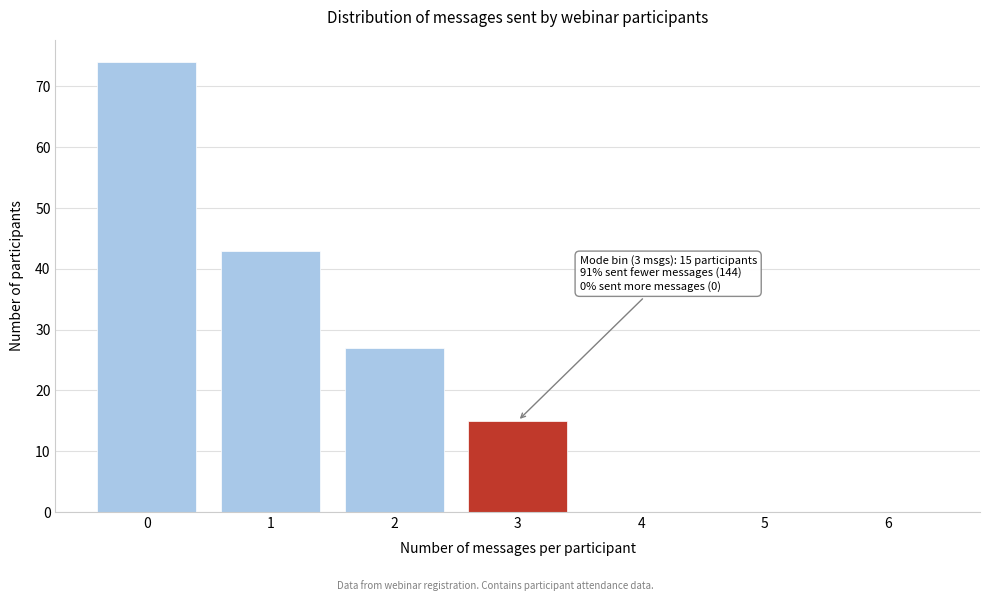

Which range on the x-axis has the tallest bar?

-0.5 to 0.5